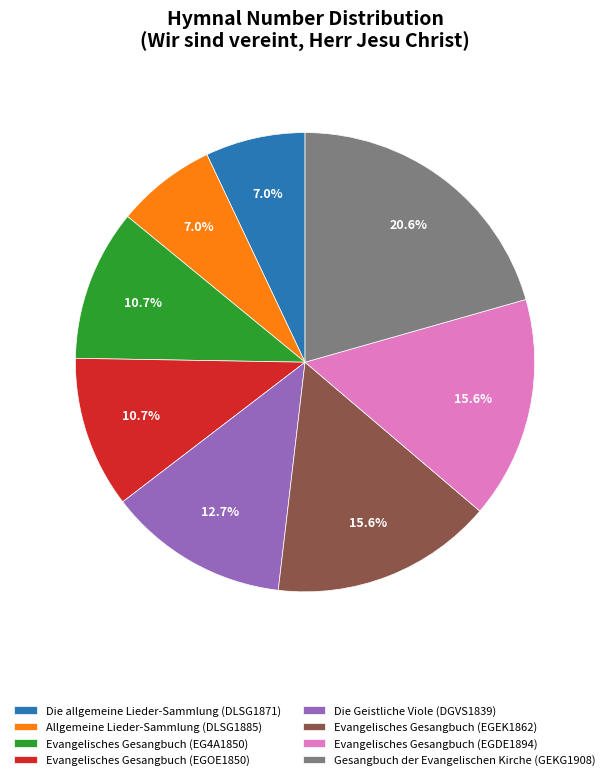

Is there any slice that represents more than half of the pie?

No